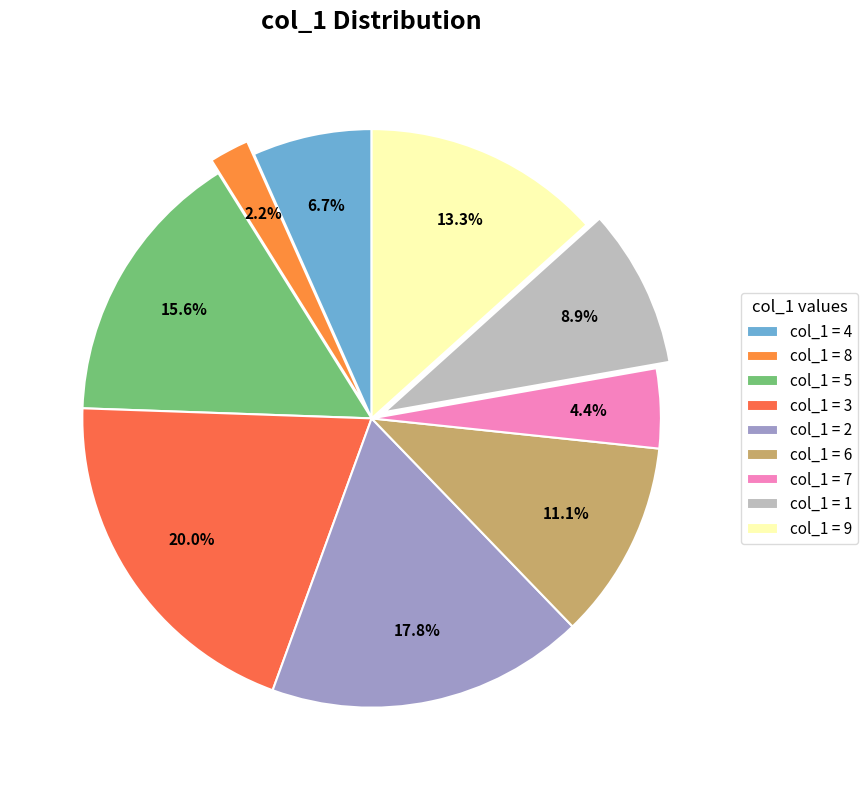

How many slices are in this pie chart?

9